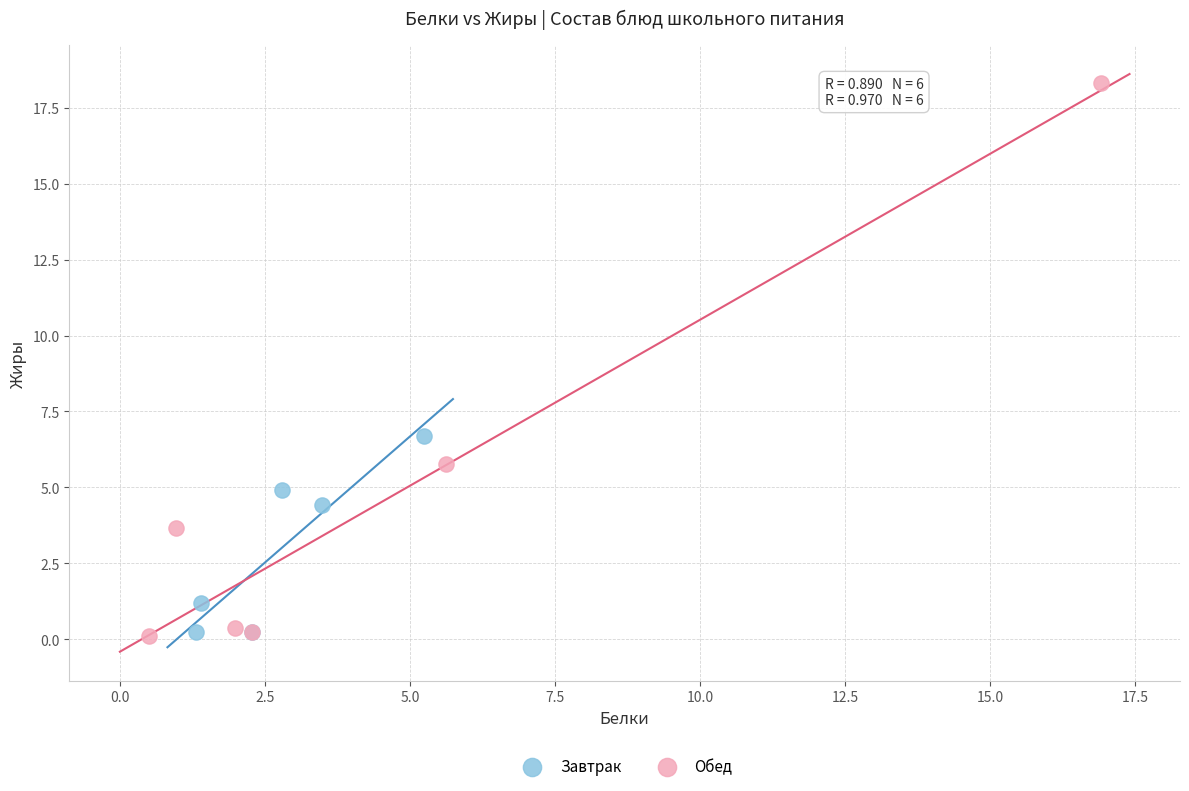

What are all the series names shown in the legend?

Завтрак, Обед